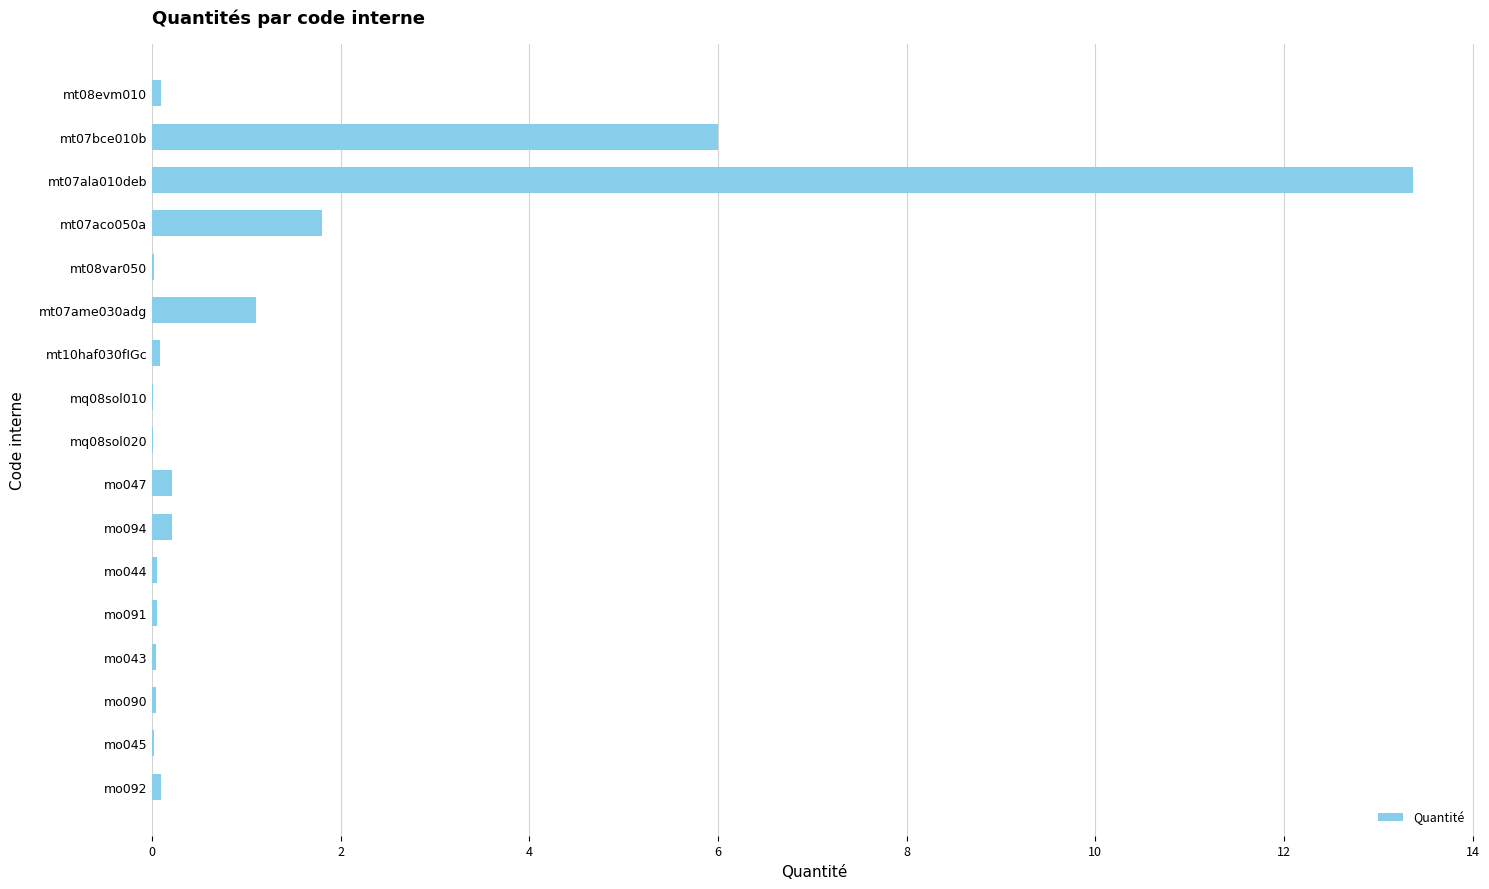

At which category does the chart reach its peak across all series?

mt07ala010deb